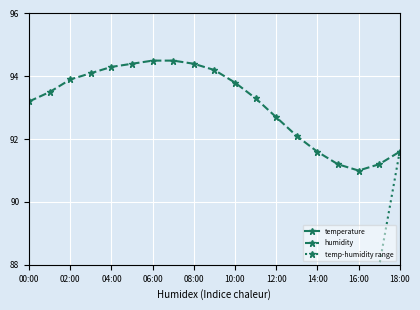

Is it true that humidity equals 165.5 at 11:00?

False